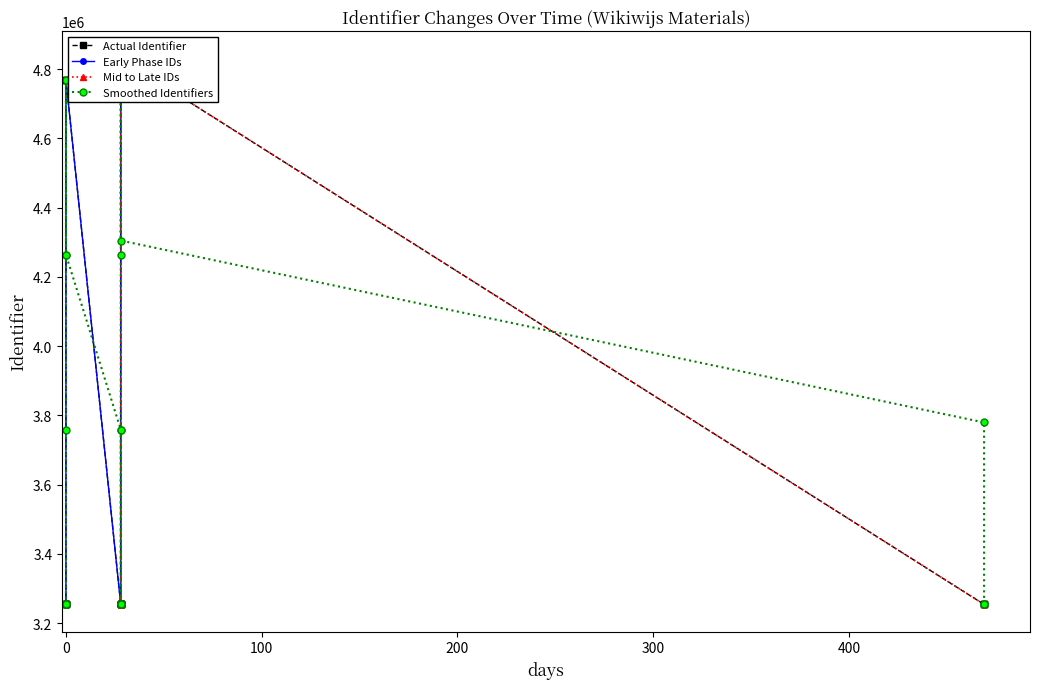

Reading left to right, what are all the values shown in this chart?

3254301	3254303	3254304	3254306	3254308	3254310	4768946	4768971	4768981	4830302	4830305	3254318	4768956	4768957	4768958	4768977	4769169	4769170	4768955	3254320	3254322	3254324	3254326	3254327	3254329	3254312	3254316